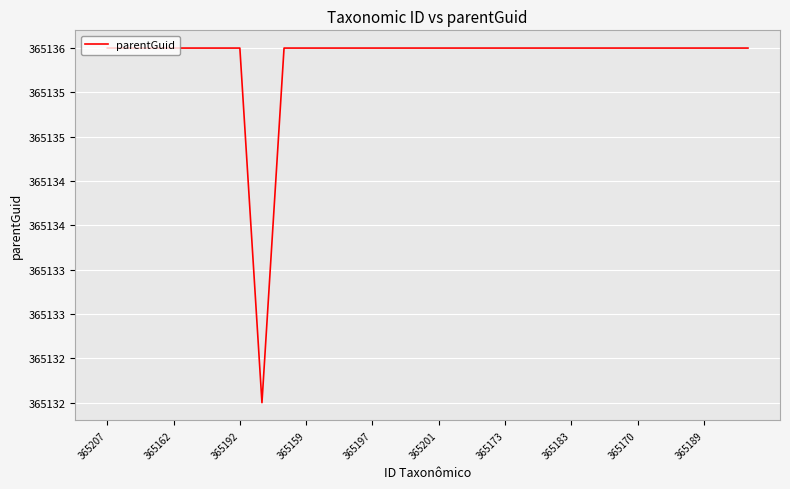

What is the maximum value shown in the chart?

365136